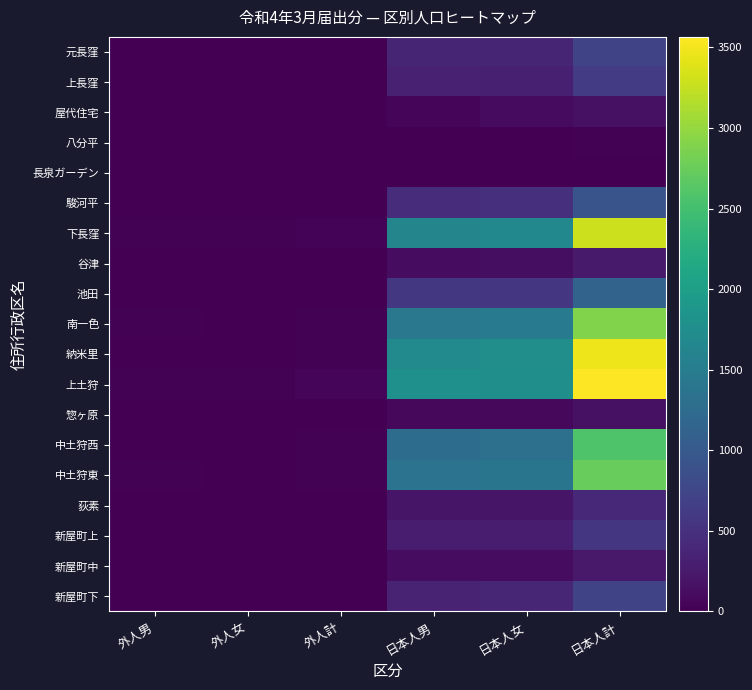

Between 外人男 and 日本人女, which series saw the biggest shift?

上土狩